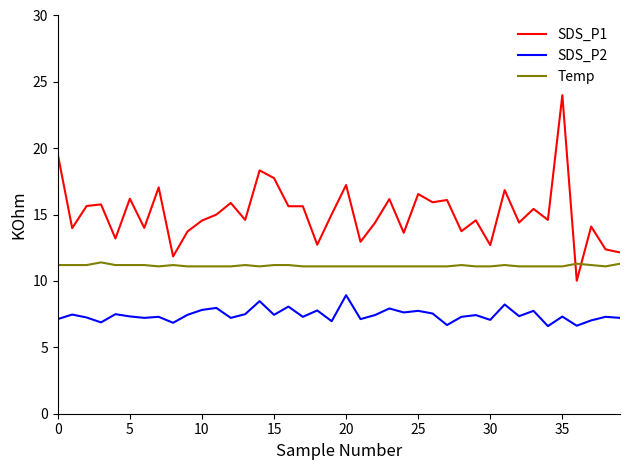

Which series has the largest total across all categories?

SDS_P1